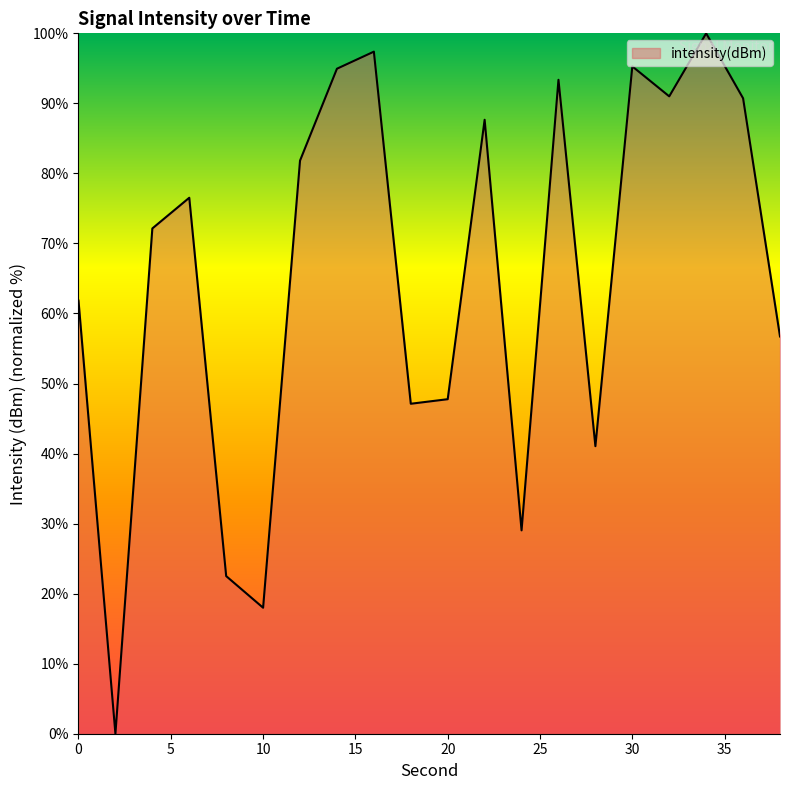

What is the difference between the maximum and minimum values?

100.0